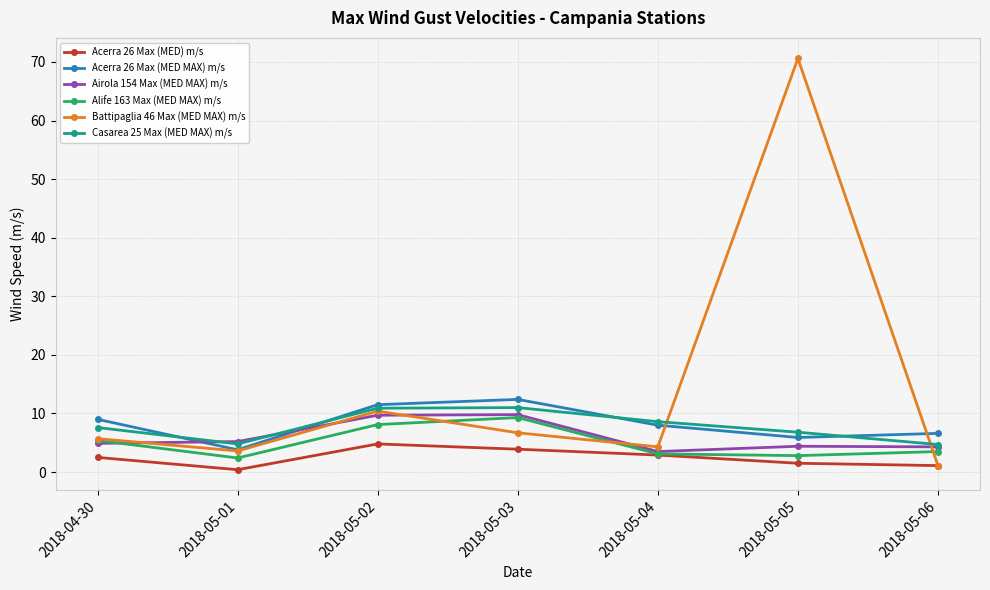

What position from the right is 2018-05-03?

4